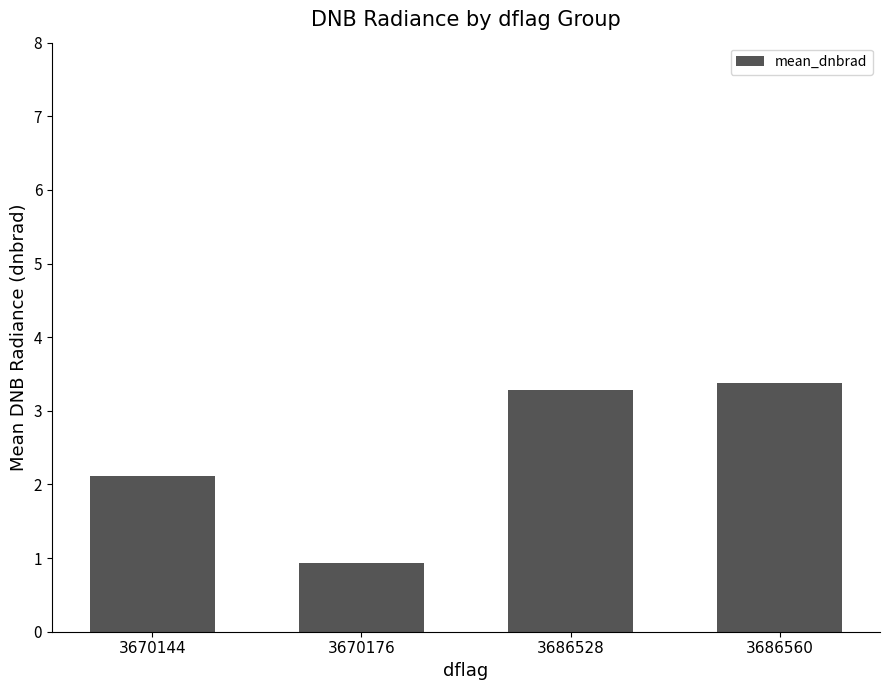

Reading left to right, transcribe all the data shown in this chart.

2.1	0.9	3.3	3.4